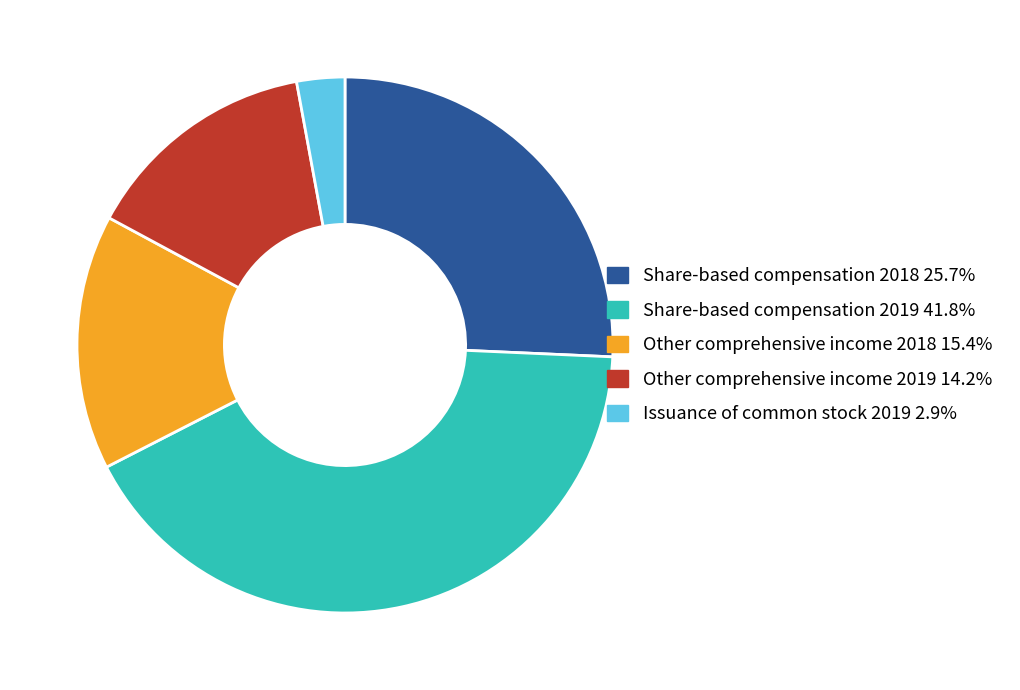

Combined, do Other comprehensive income 2019 and Other comprehensive income 2018 account for over 50%?

No